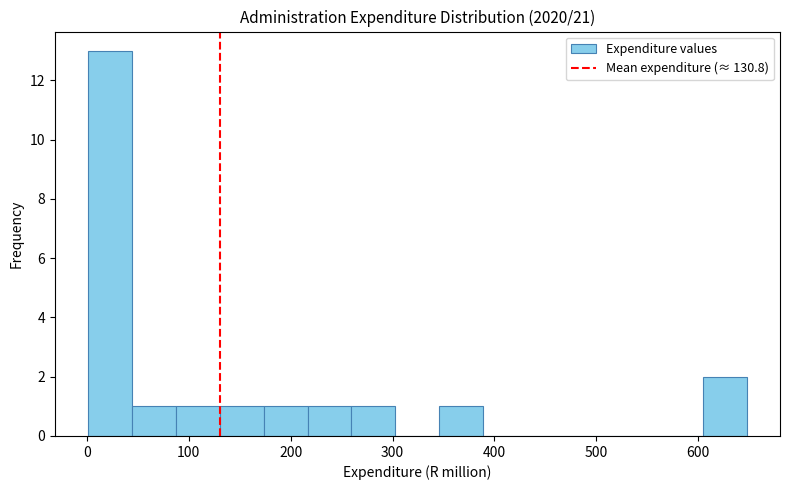

Reading left to right, transcribe this chart: for each bar, give the range it covers on the x-axis and its height. Neither the bar edges nor the heights are printed on the chart, so give them approximately, as read against the axes.

0 to 40: 13
40 to 90: 1
90 to 130: 1
130 to 170: 1
170 to 220: 1
220 to 260: 1
260 to 300: 1
300 to 350: 0
350 to 390: 1
390 to 430: 0
430 to 480: 0
480 to 520: 0
520 to 560: 0
560 to 600: 0
600 to 650: 2